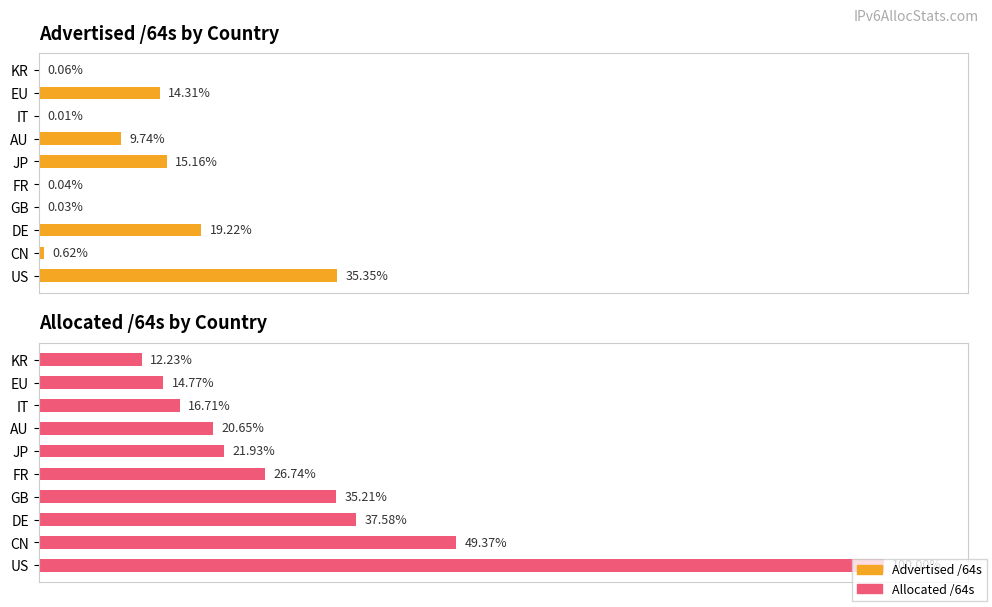

How many values in the Advertised /64s series are below 17957663801344?

5